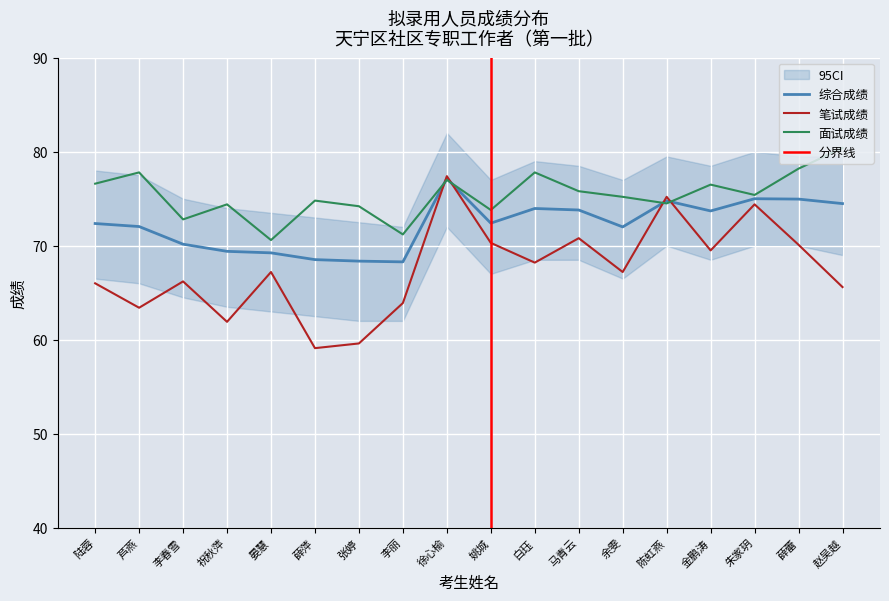

How many interior local valleys does the 面试成绩 series have?

6